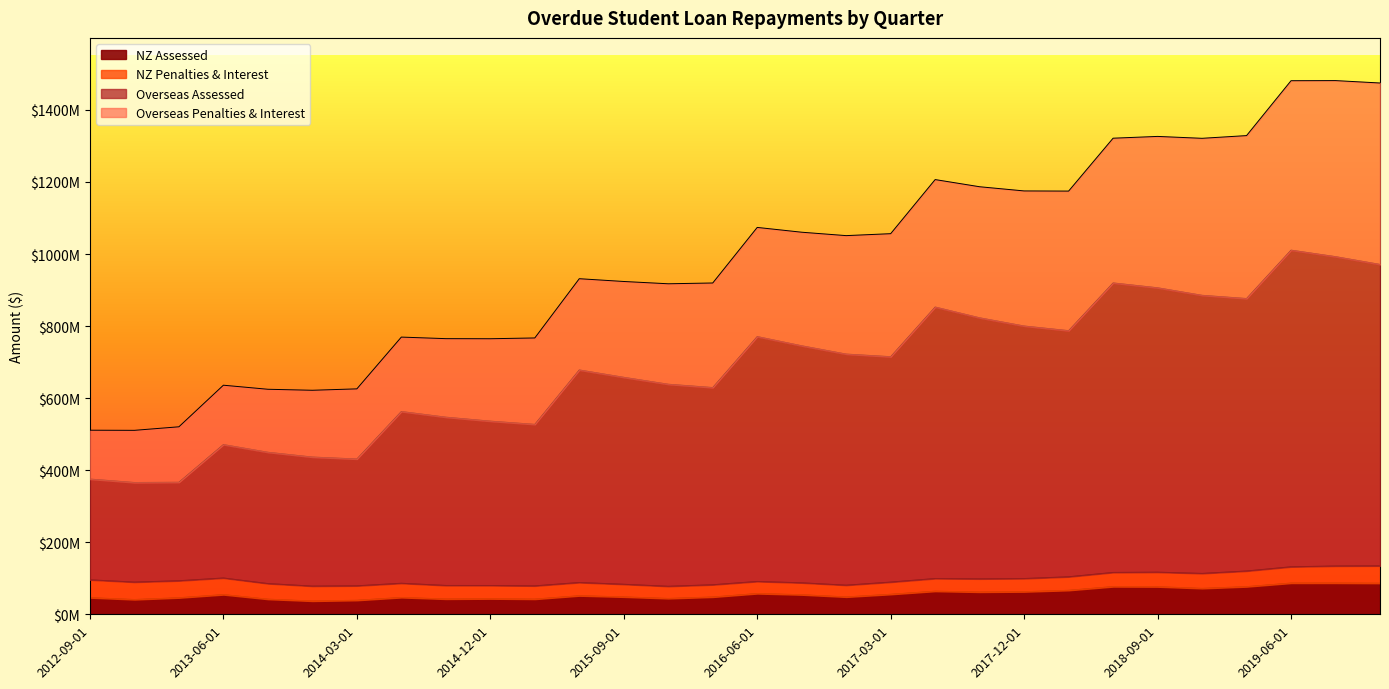

True or false: Overseas Penalties & Interest and Overseas Assessed intersect in this chart.

False